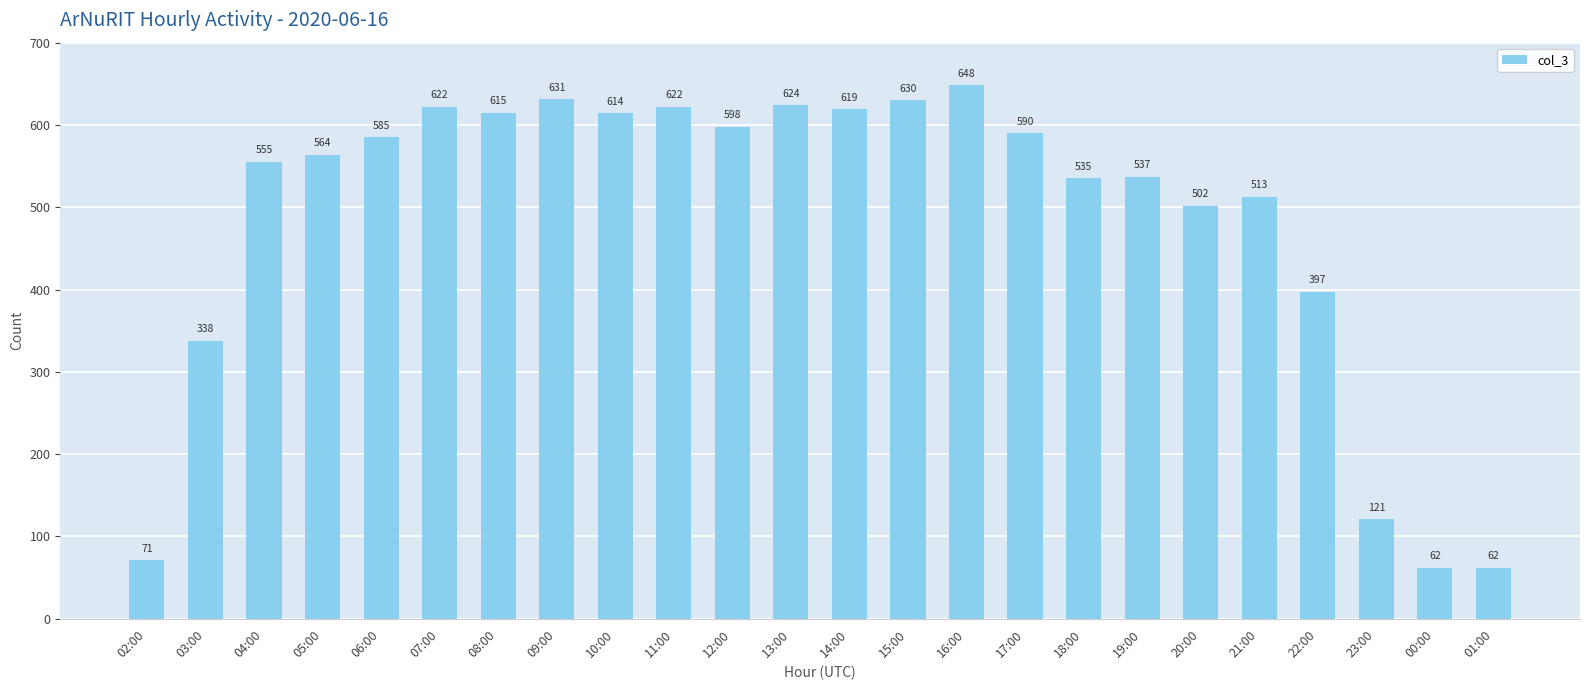

The chart shows a value of 122 at 02:00. True or false?

False